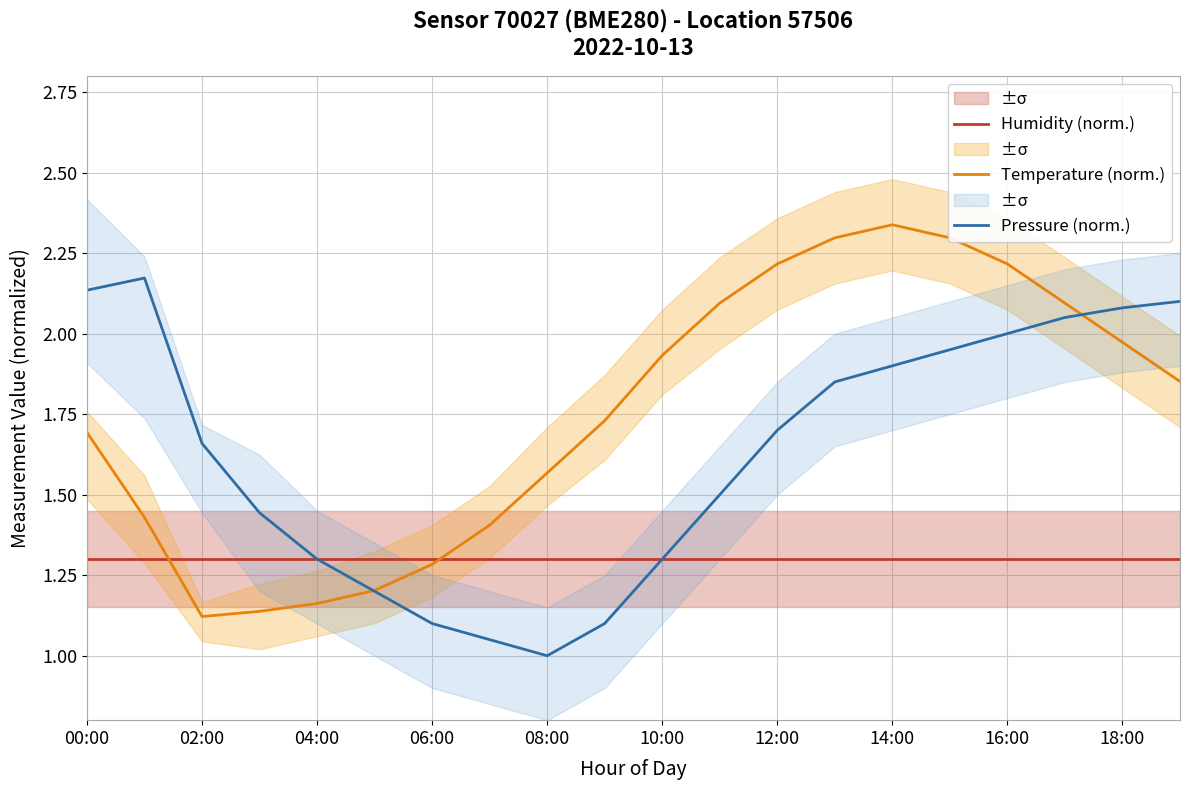

What is the difference between the maximum and minimum values in the Temperature (norm.) series?

1.2